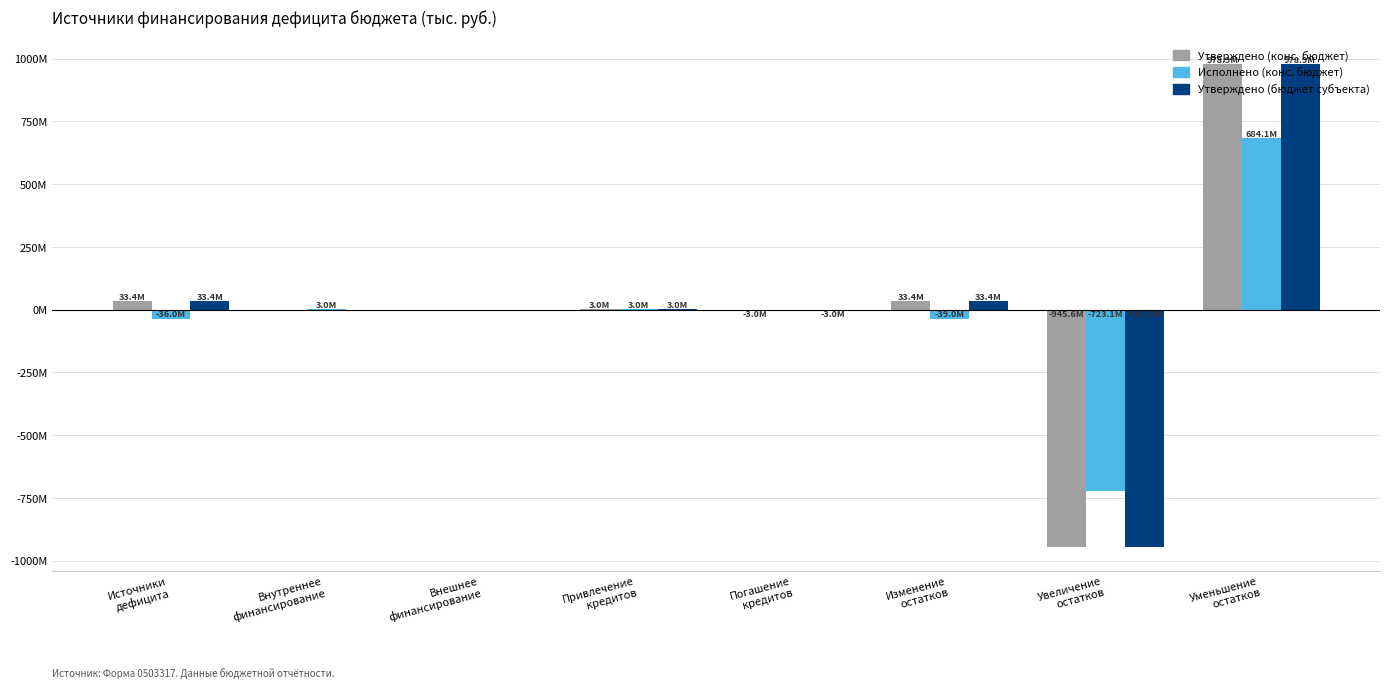

Reading left to right, list all the values displayed in this chart.

Утверждено (конс. бюджет): Источники
дефицита=33361719.3	Внутреннее
финансирование=0.0	Внешнее
финансирование=0.0	Привлечение
кредитов=2983101.8	Погашение
кредитов=-2983101.8	Изменение
остатков=33361719.3	Увеличение
остатков=-945563047.9	Уменьшение
остатков=978924767.1
Исполнено (конс. бюджет): Источники
дефицита=-35991340.0	Внутреннее
финансирование=2983101.8	Внешнее
финансирование=0.0	Привлечение
кредитов=2983101.8	Погашение
кредитов=0.0	Изменение
остатков=-38974441.8	Увеличение
остатков=-723074767.9	Уменьшение
остатков=684100326.1
Утверждено (бюджет субъекта): Источники
дефицита=33361719.3	Внутреннее
финансирование=0.0	Внешнее
финансирование=0.0	Привлечение
кредитов=2983101.8	Погашение
кредитов=-2983101.8	Изменение
остатков=33361719.3	Увеличение
остатков=-945563047.9	Уменьшение
остатков=978924767.1